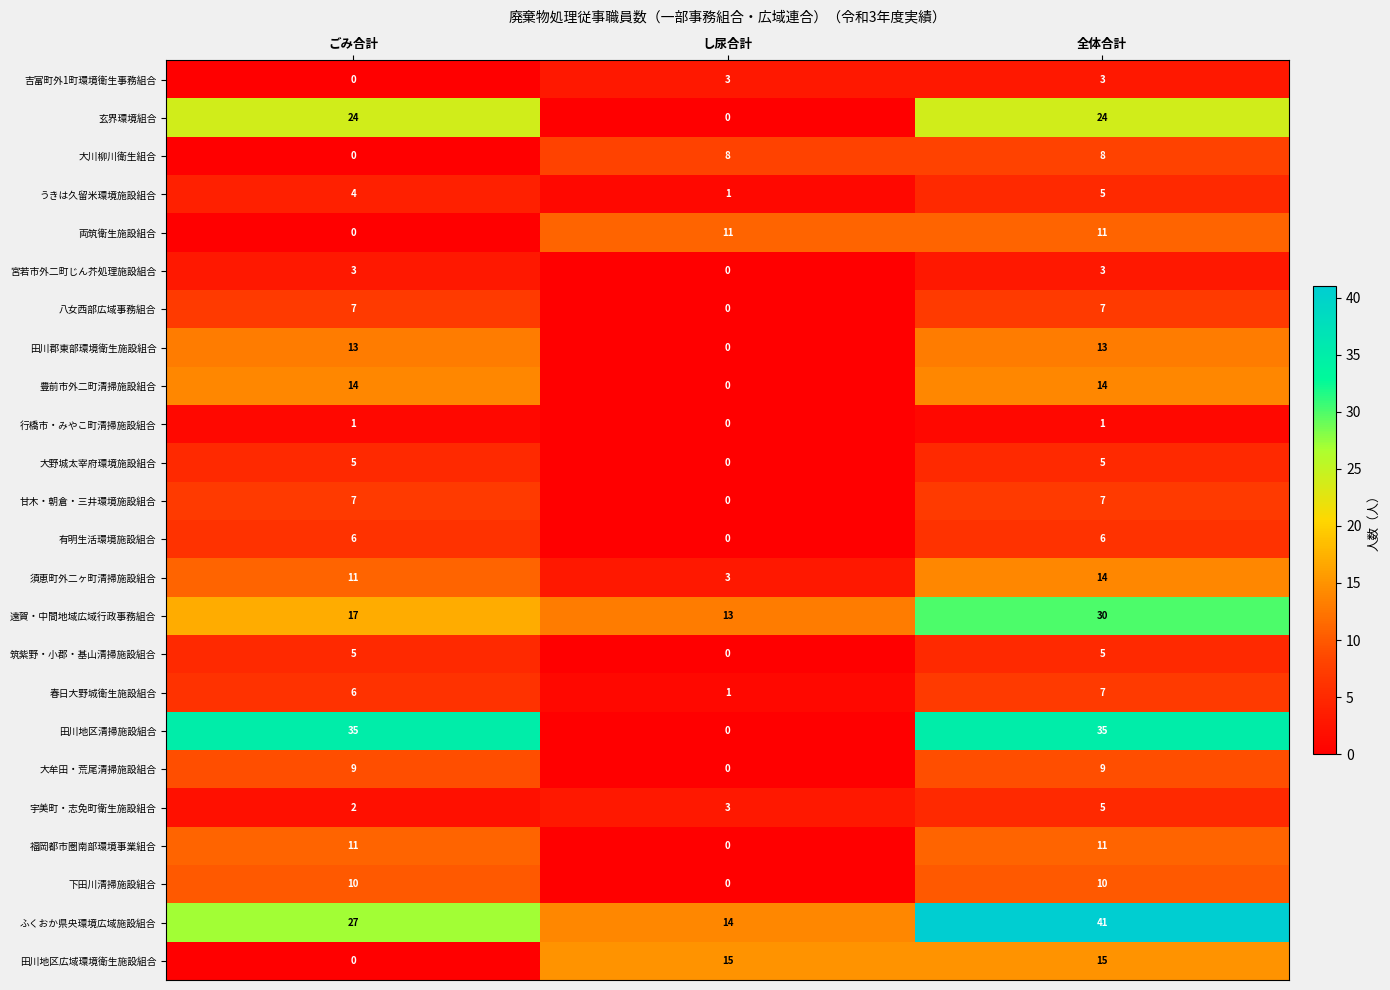

What is the difference between the 筑紫野・小郡・基山清掃施設組合 values at 全体合計 and し尿合計?

5